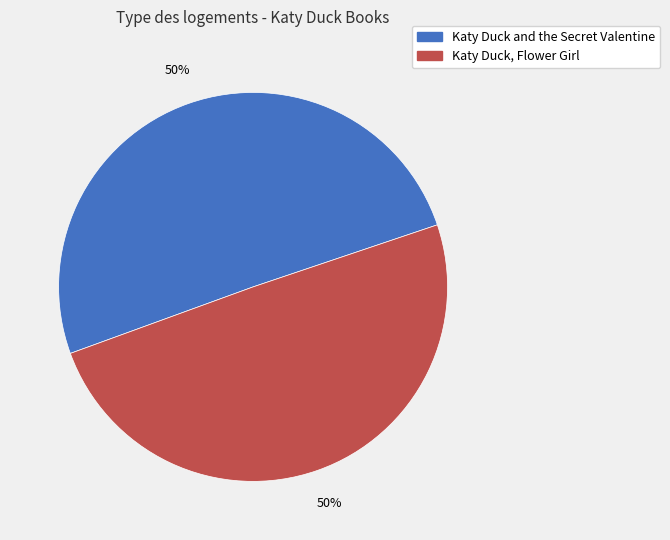

To the nearest percent, what is the average slice percentage?

50%